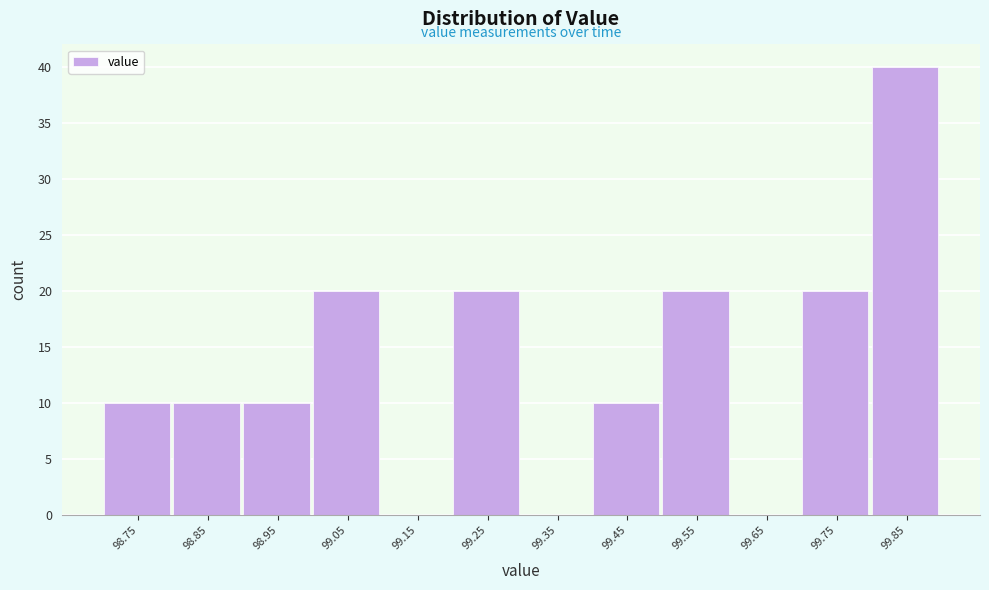

Reading left to right, list every bar in this chart as the range it spans on the x-axis followed by its height. The values are not printed on the chart, so give them approximately, as read against the axis.

98.7 to 98.8: 10
98.8 to 98.9: 10
98.9 to 99.0: 10
99.0 to 99.1: 20
99.1 to 99.2: 0
99.2 to 99.3: 20
99.3 to 99.4: 0
99.4 to 99.5: 10
99.5 to 99.6: 20
99.6 to 99.7: 0
99.7 to 99.8: 20
99.8 to 99.9: 40